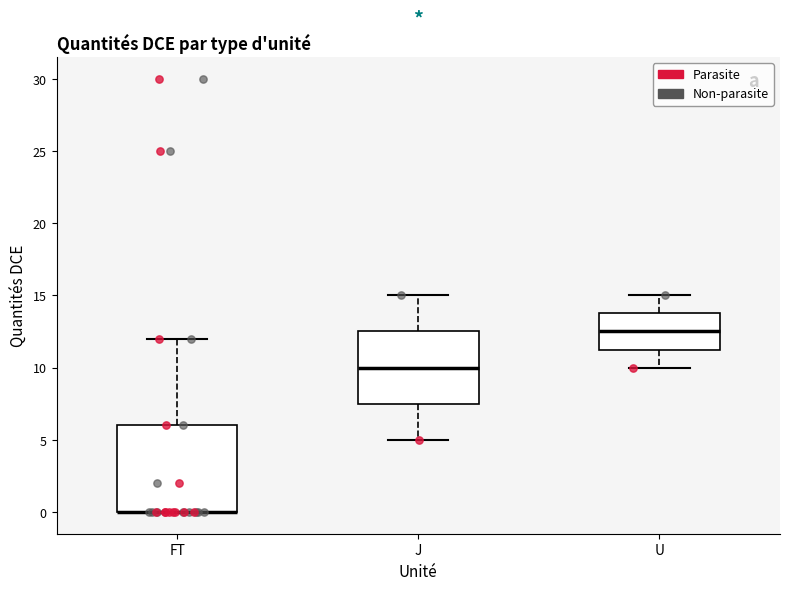

Which box is the tallest, from its lower edge to its upper edge?

FT